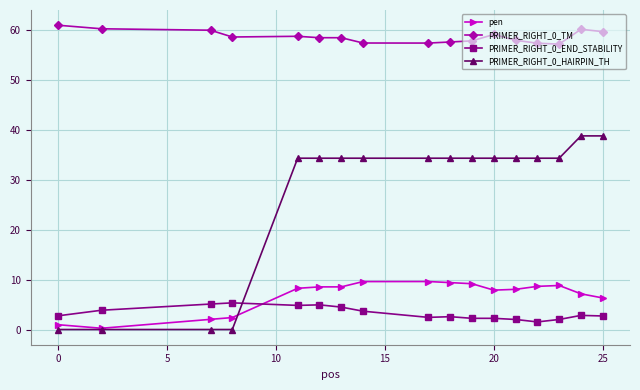

What is the value of the PRIMER_RIGHT_0_TM point at the 5th from the left?

58.7